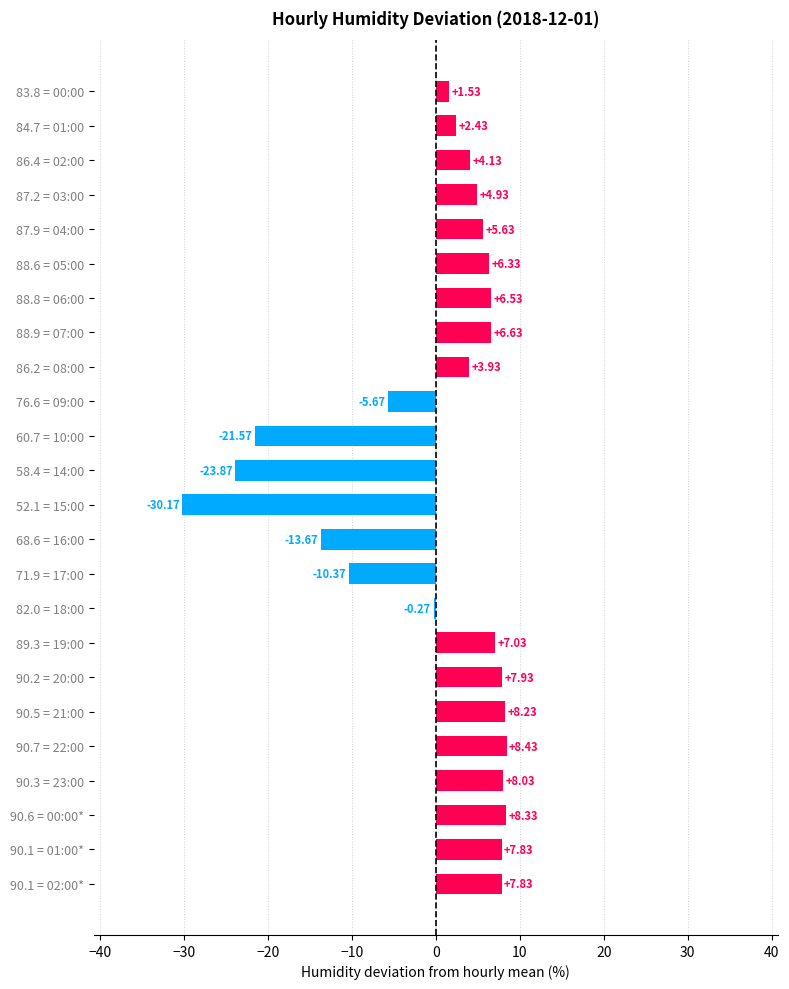

Are the bars grouped side by side (vs. stacked)?

No